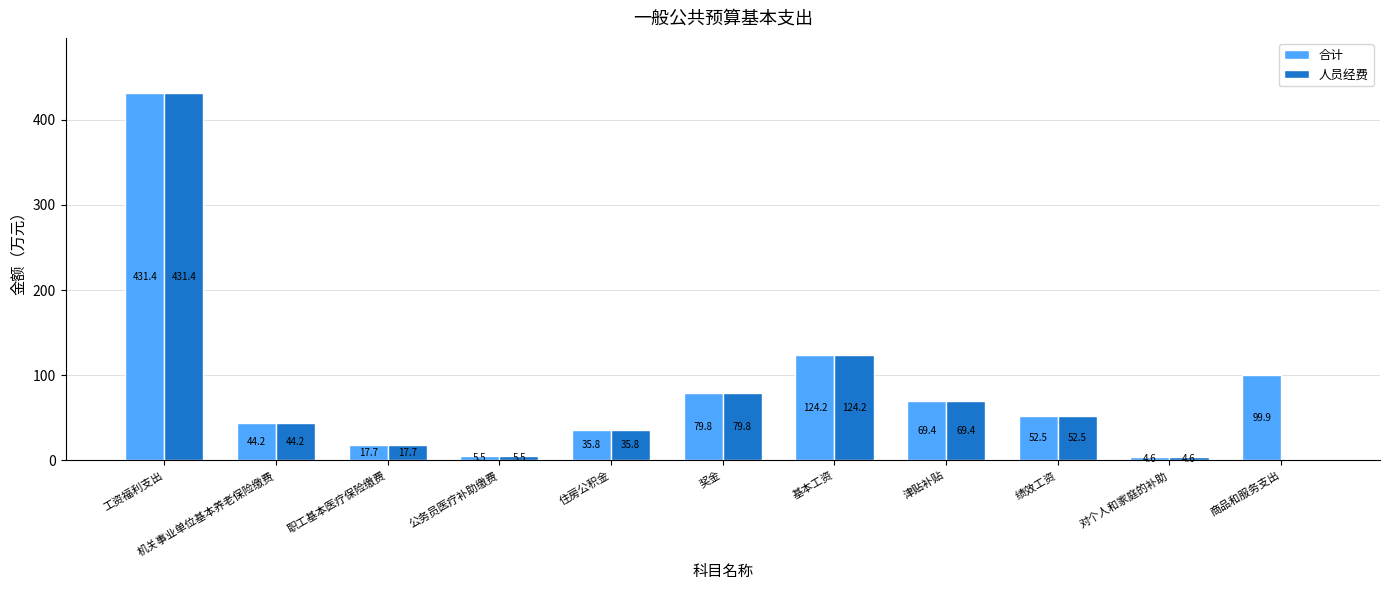

How many groups of bars are there?

11